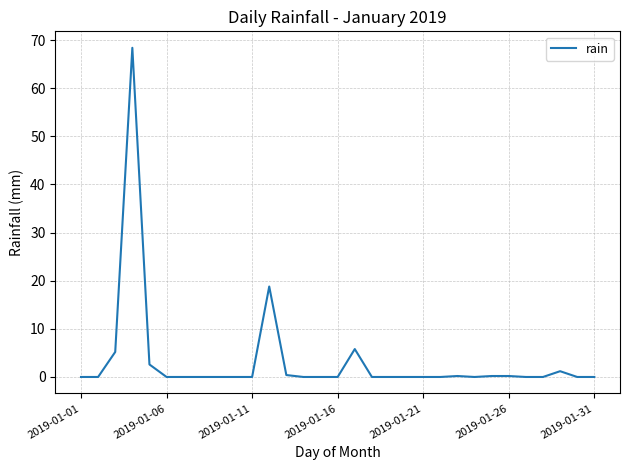

What is the difference between the maximum and minimum values?

68.4